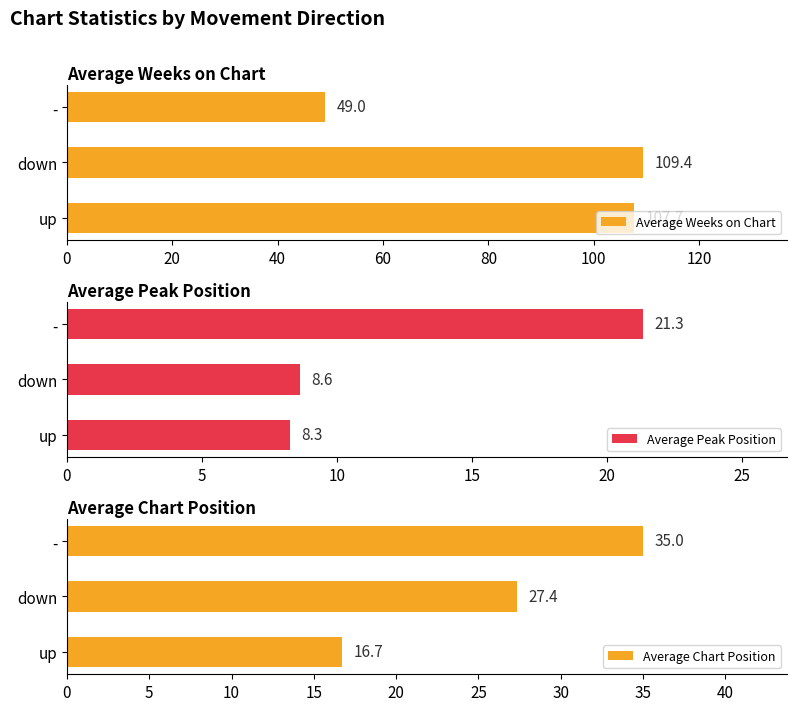

Rank the categories by Average Chart Position value from highest to lowest.

-, down, up